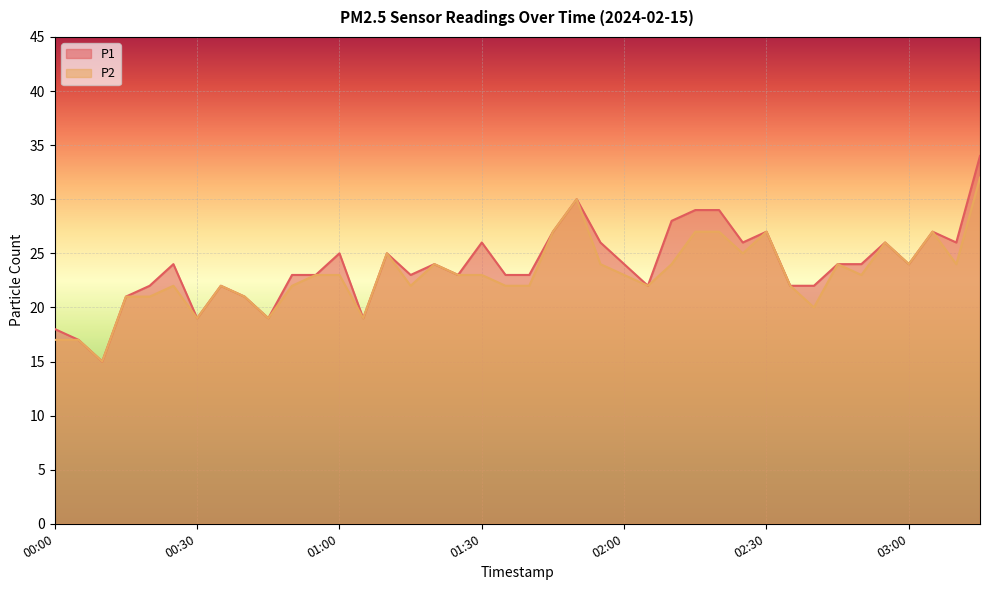

Read the P1 value at 02:15, to the nearest 10.

30